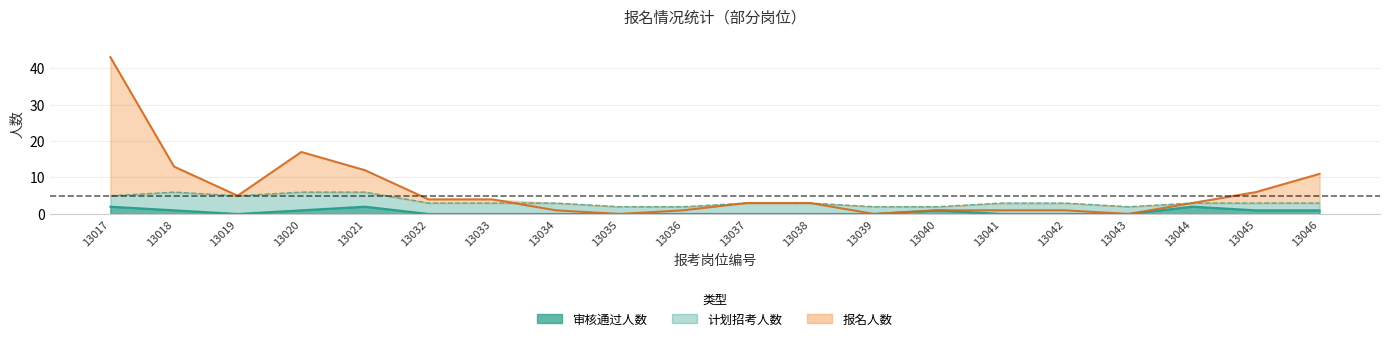

How many interior local valleys does the 审核通过人数 series have?

1